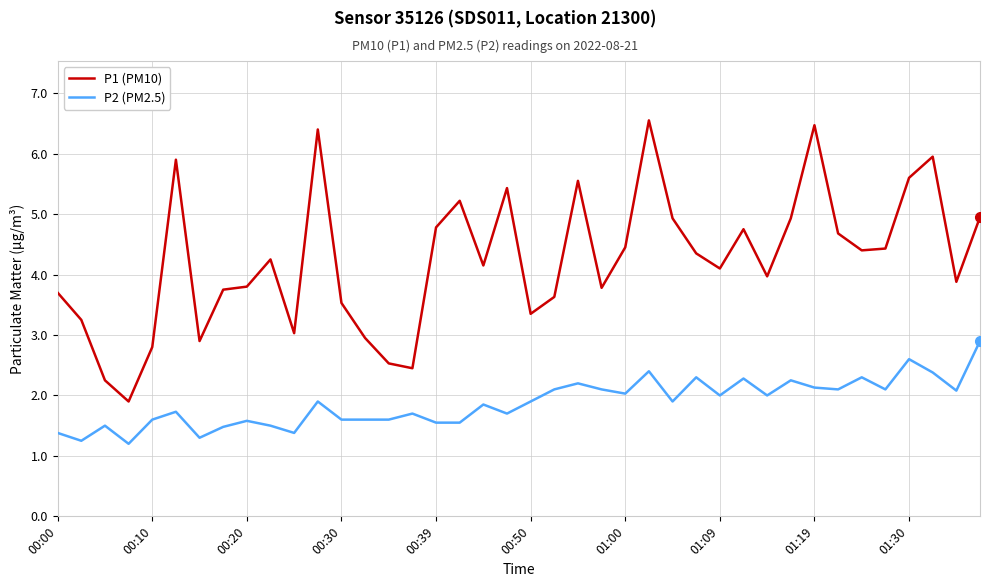

How many lines are shown in the chart?

2